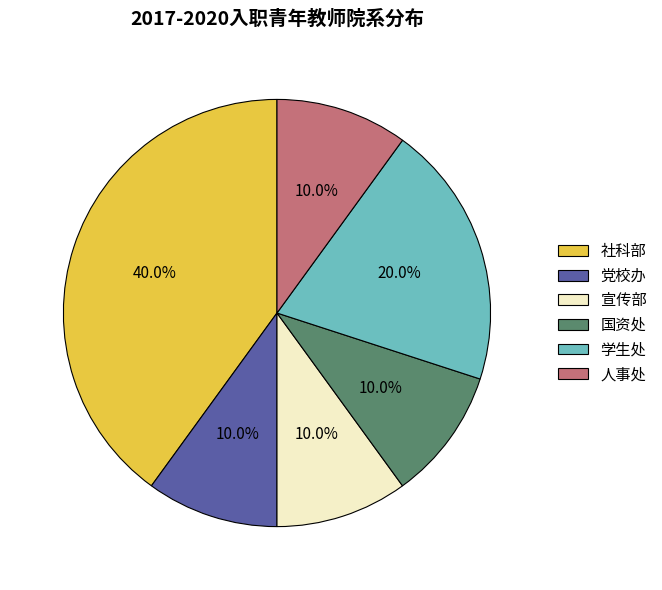

How many slices are in this pie chart?

6